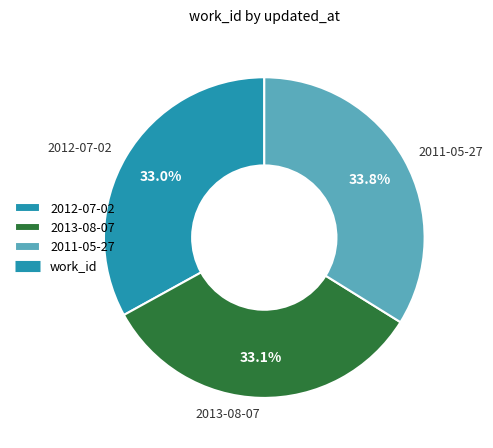

Is 2013-08-07 the majority of the pie?

No